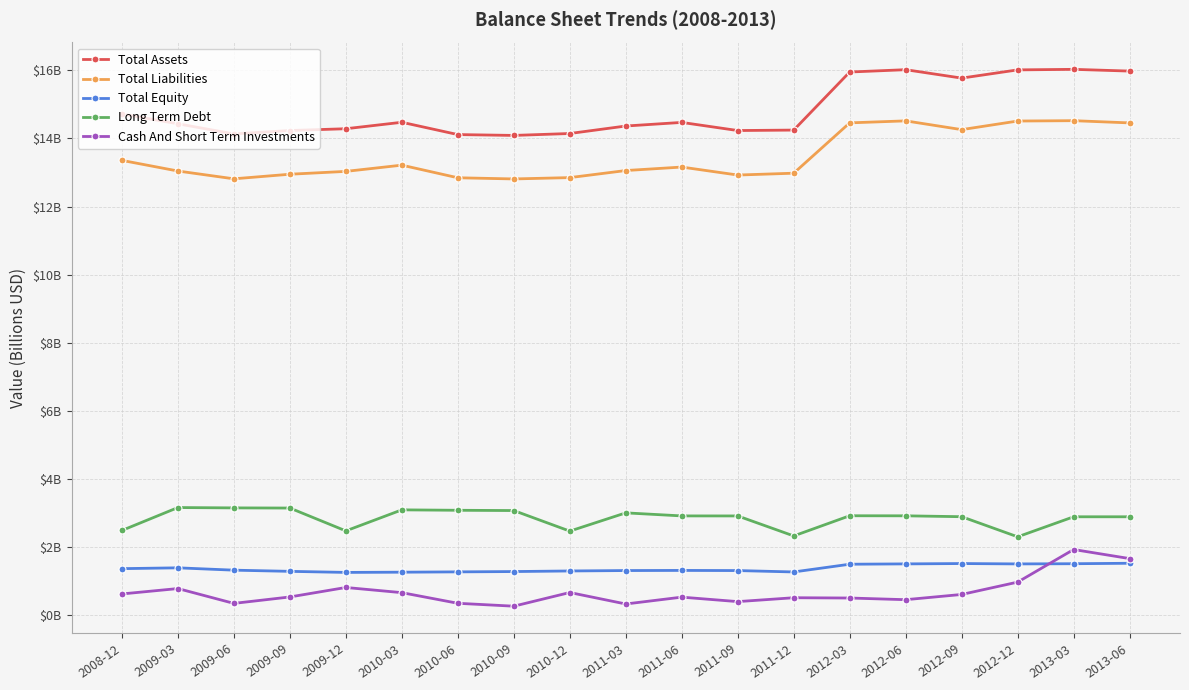

How many interior local peaks does the Cash And Short Term Investments series have?

6